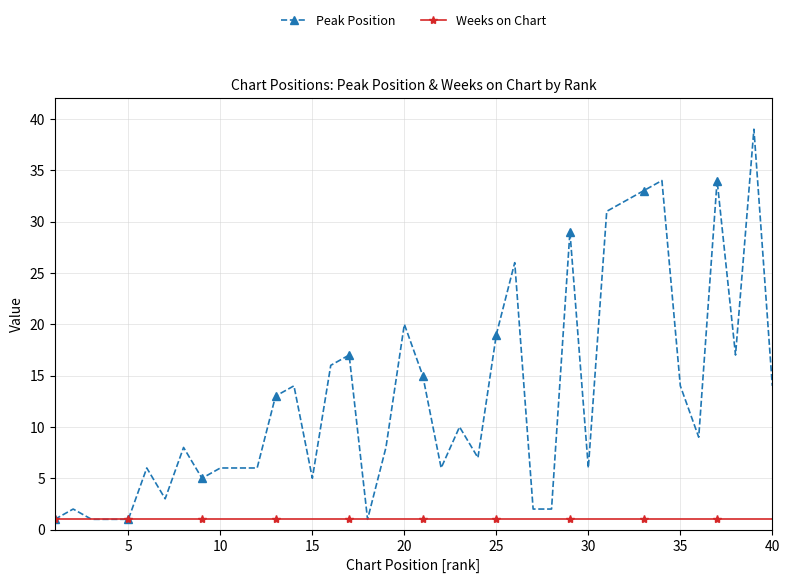

Which series has the widest spread of values?

Peak Position